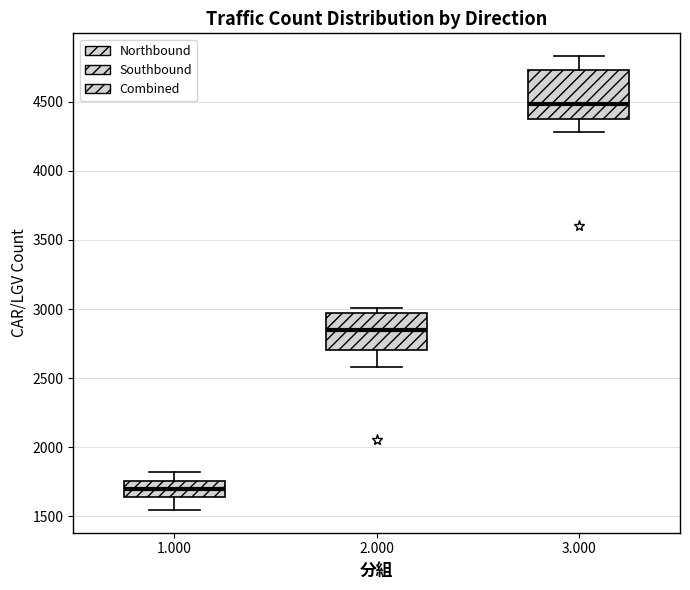

Reading left to right, transcribe this box plot: for each box, give where its median line is, the range the box spans, and where its two whiskers end, as read against the y-axis. The values are not printed on the chart, so give them approximately, as read against the axis.

1.000: median 1700, box 1650 to 1750, whiskers 1550 to 1800
2.000: median 2850, box 2700 to 2950, whiskers 2600 to 3000
3.000: median 4500, box 4400 to 4750, whiskers 4300 to 4850